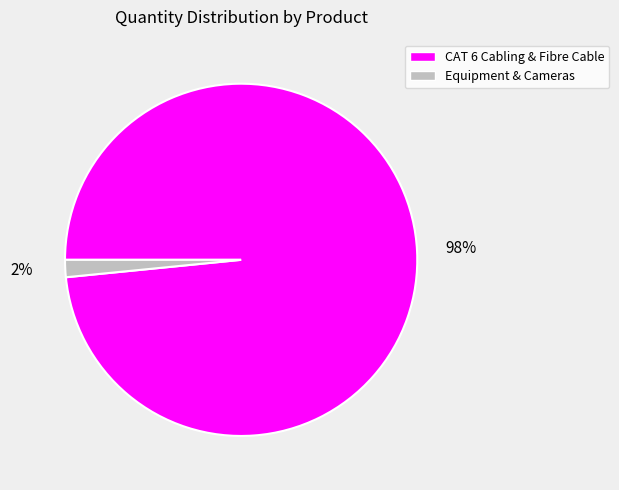

Does any single category account for the majority?

Yes